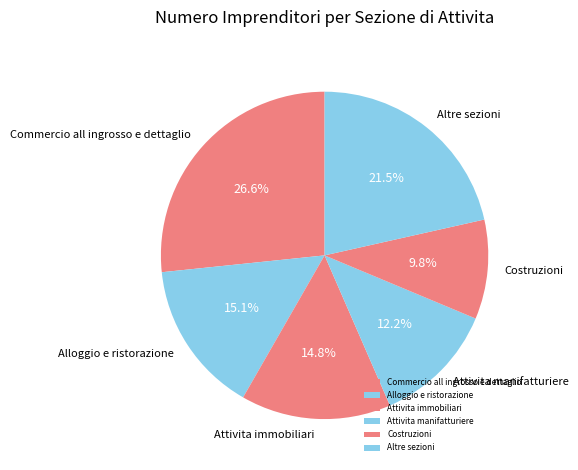

What is the ratio of the value at Alloggio e ristorazione to the value at Attivita immobiliari?

1.0